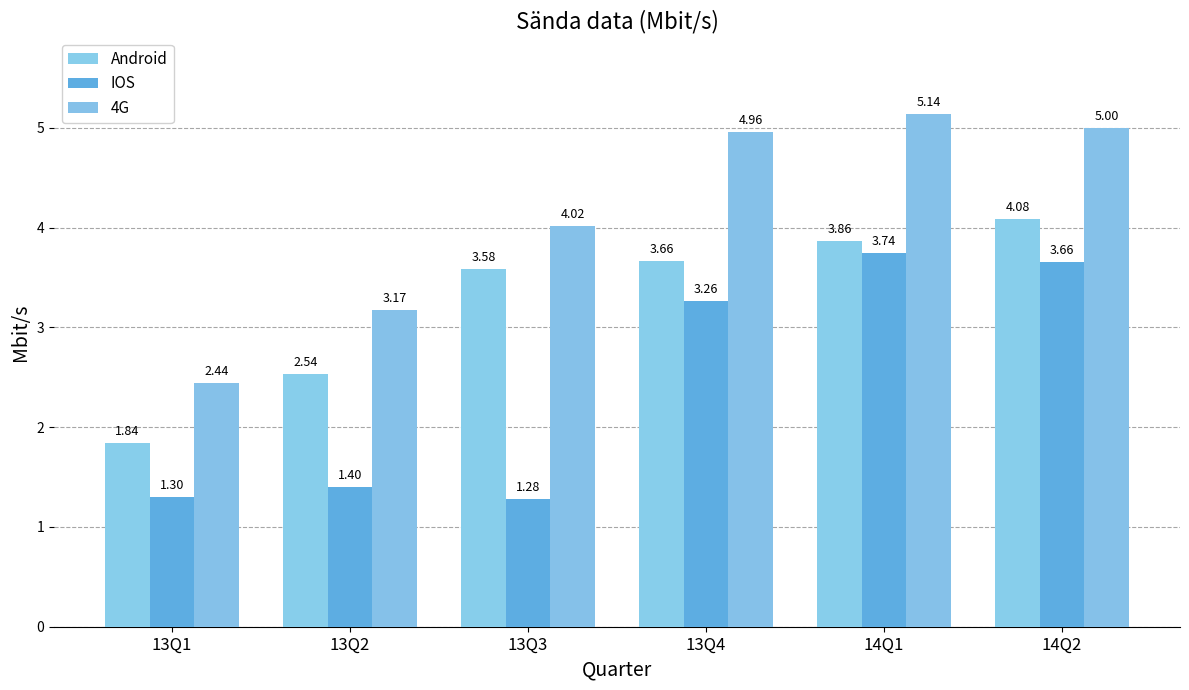

What is the difference between the maximum and minimum values in the 4G series?

2.7